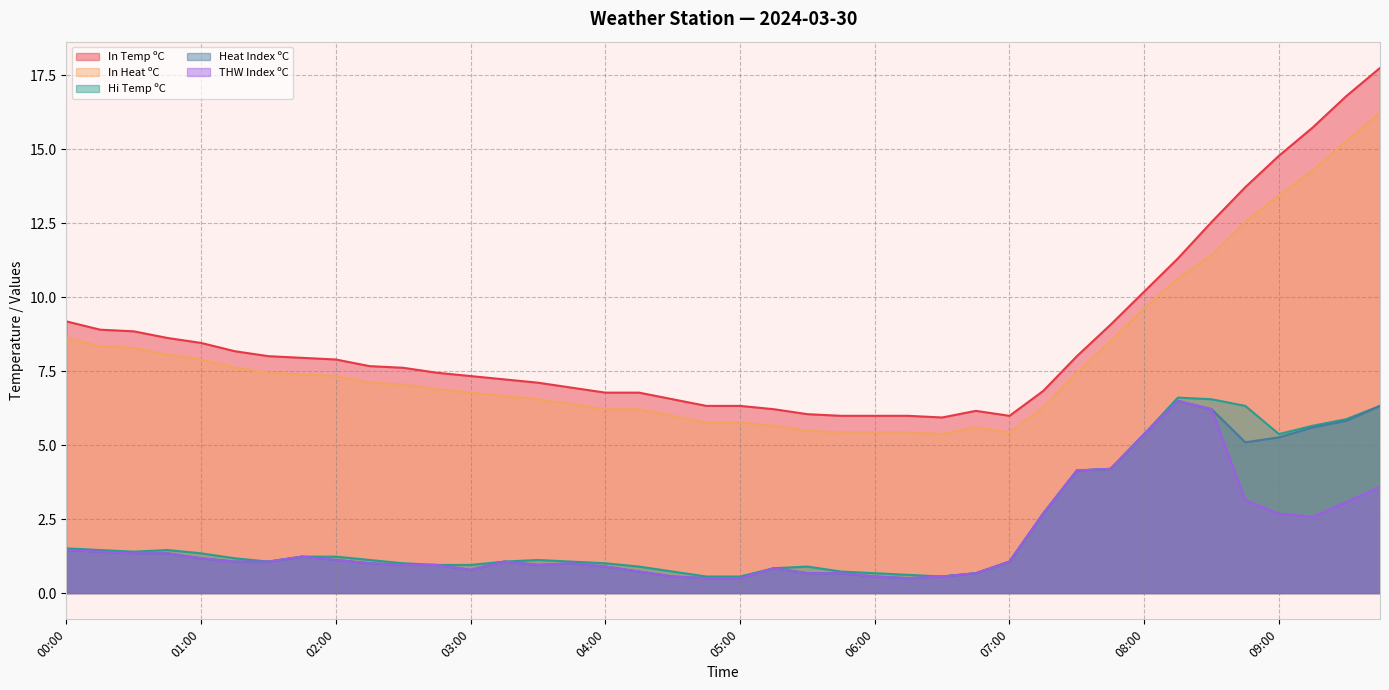

The value of Hi Temp ºC at 01:00 is 1.3. True or false?

True